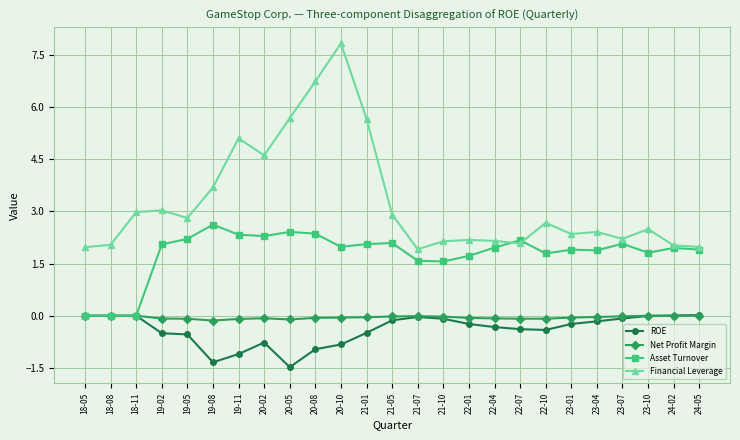

What is the label of the 6th point from the left?

19-08